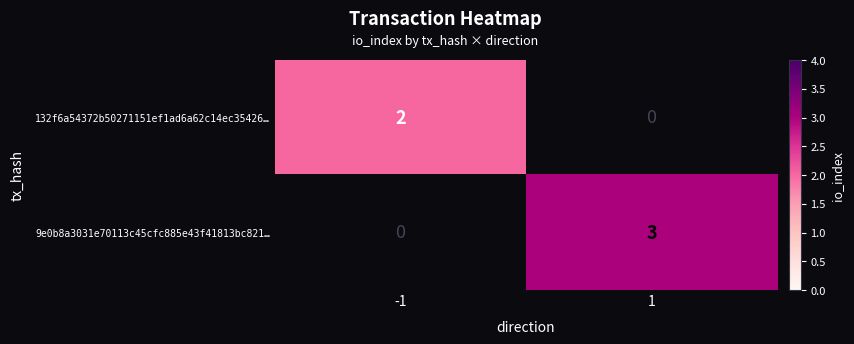

Which has a higher value, 1 or -1?

-1